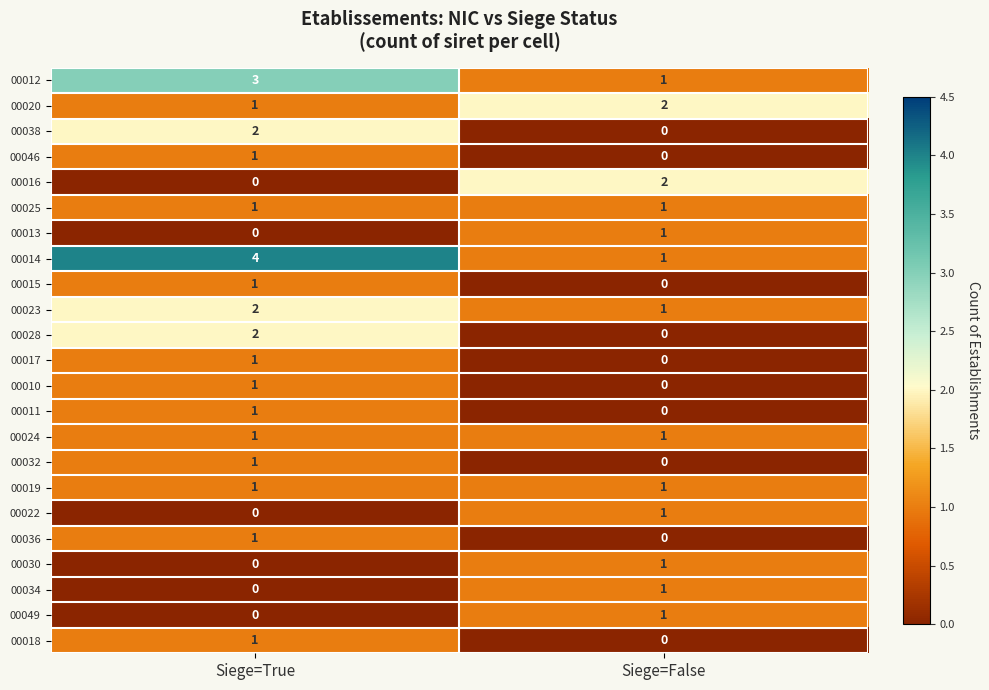

How many data points does each series have?

2